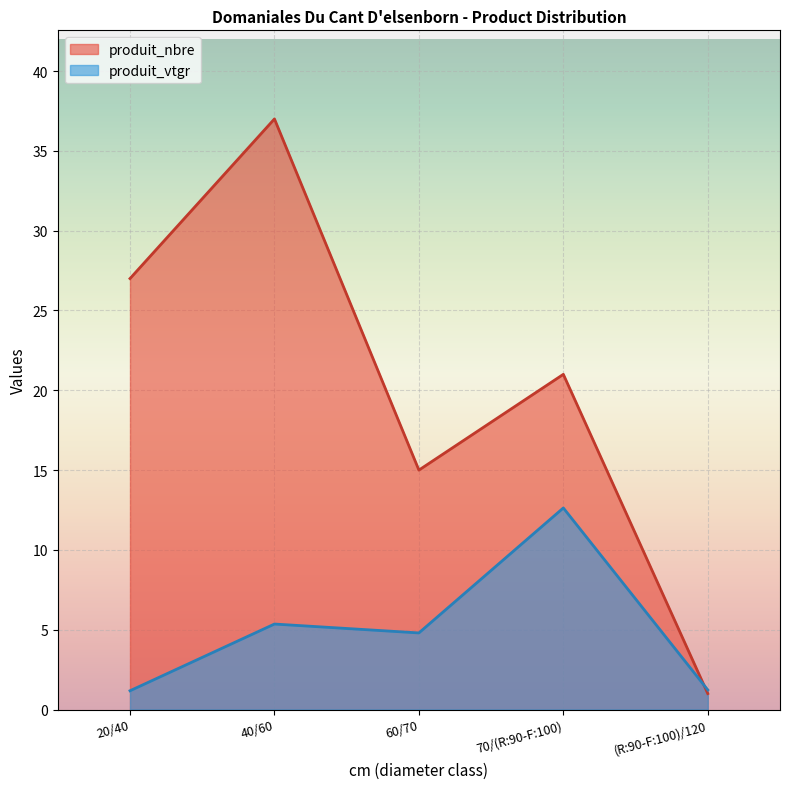

True or false: produit_vtgr has more than 2 points higher than both neighbors.

False